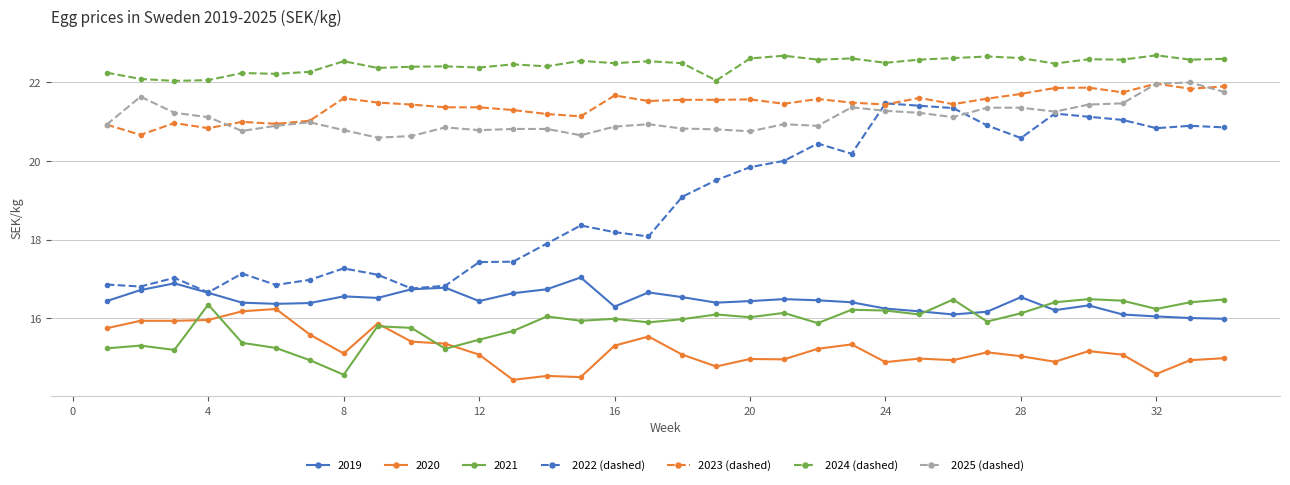

What is the value of the 2023 (dashed) point at the 2nd from the left?

20.7